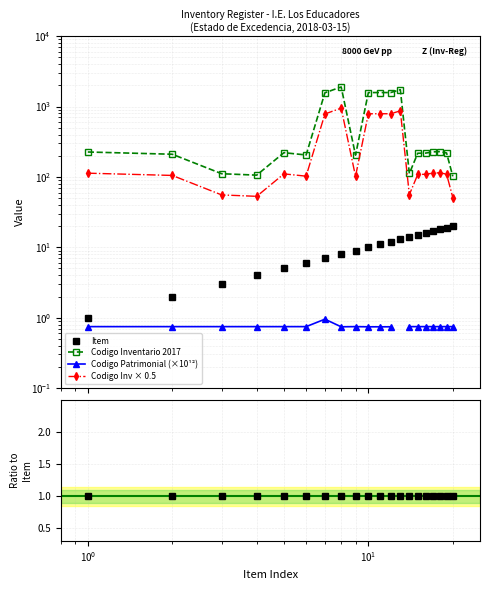

How many categories are shown in the chart?

20